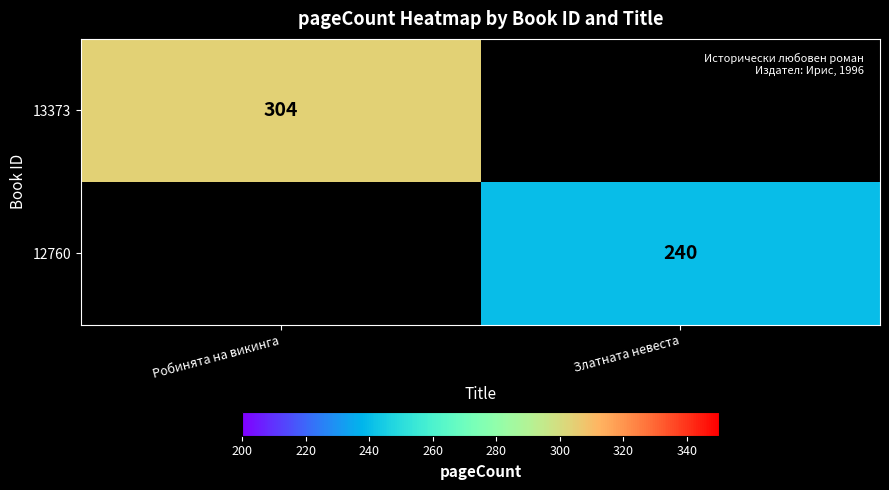

Is the value of 12760 at Златната невеста greater than the value of 13373 at Робинята на викинга?

No